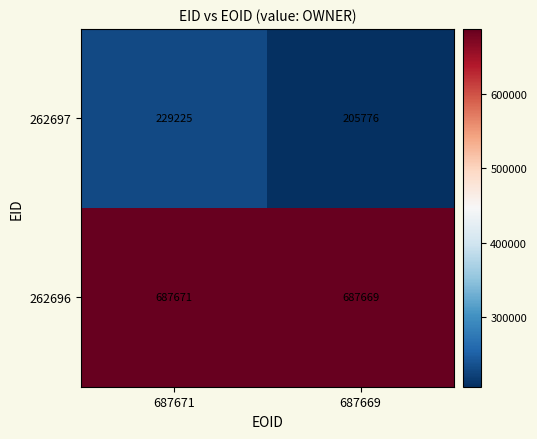

Rank the series by their average value, from highest to lowest.

262696, 262697